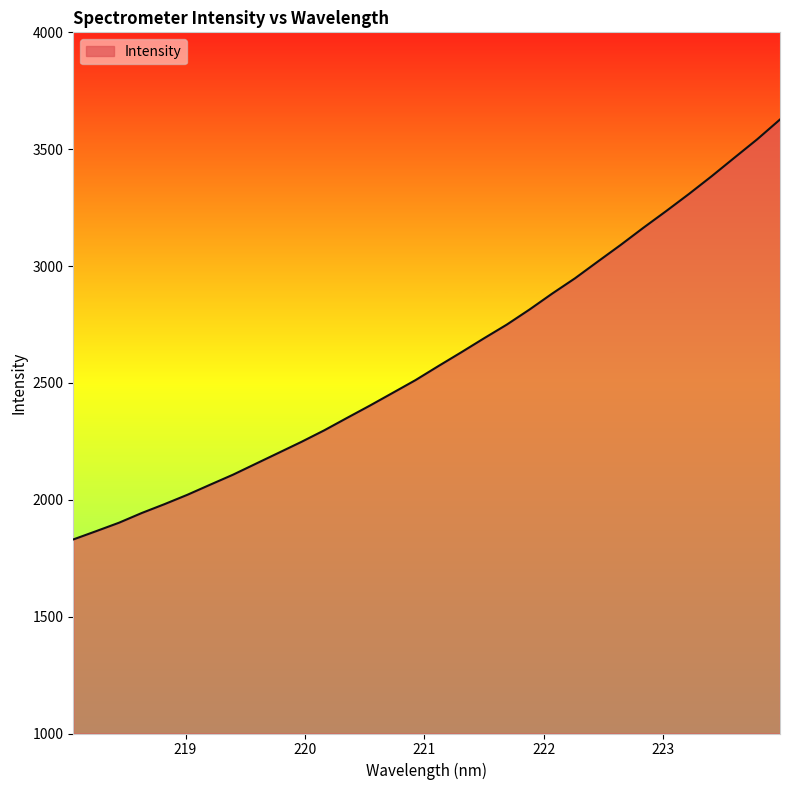

What is the difference between the maximum and minimum values?

1796.8